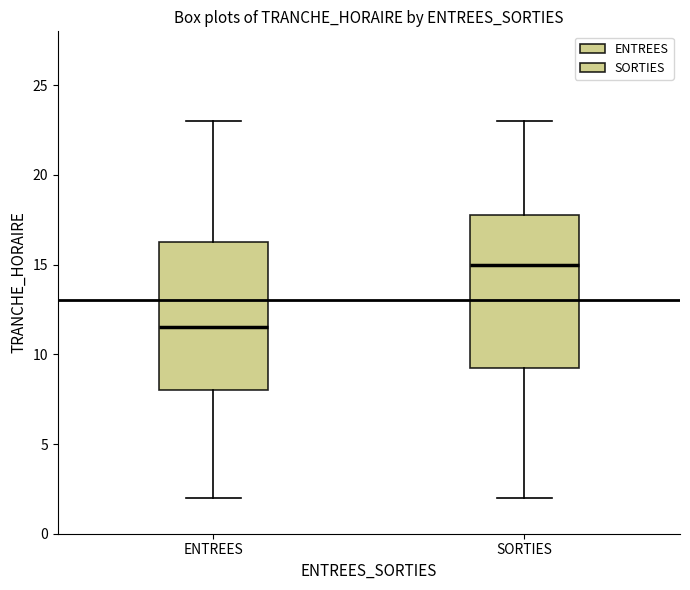

Where does the median line of the box for ENTREES sit on the y-axis? The values are not printed on the chart, so give them approximately, as read against the axis.

11.5